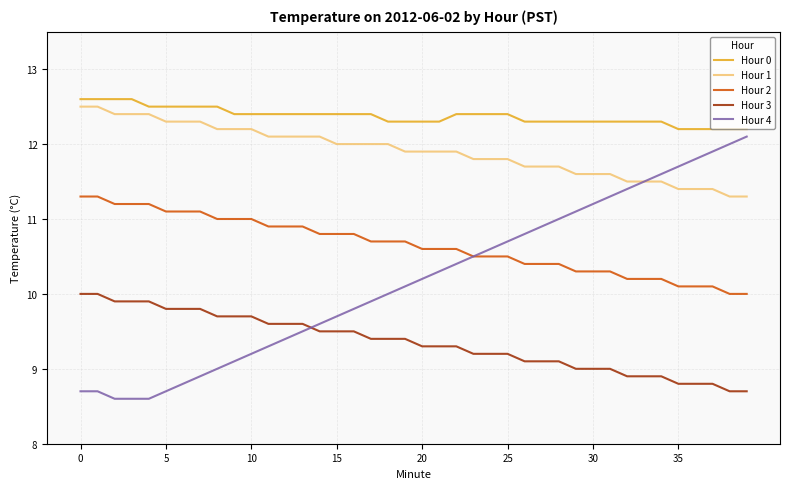

At how many categories does at least one series exceed 9?

40